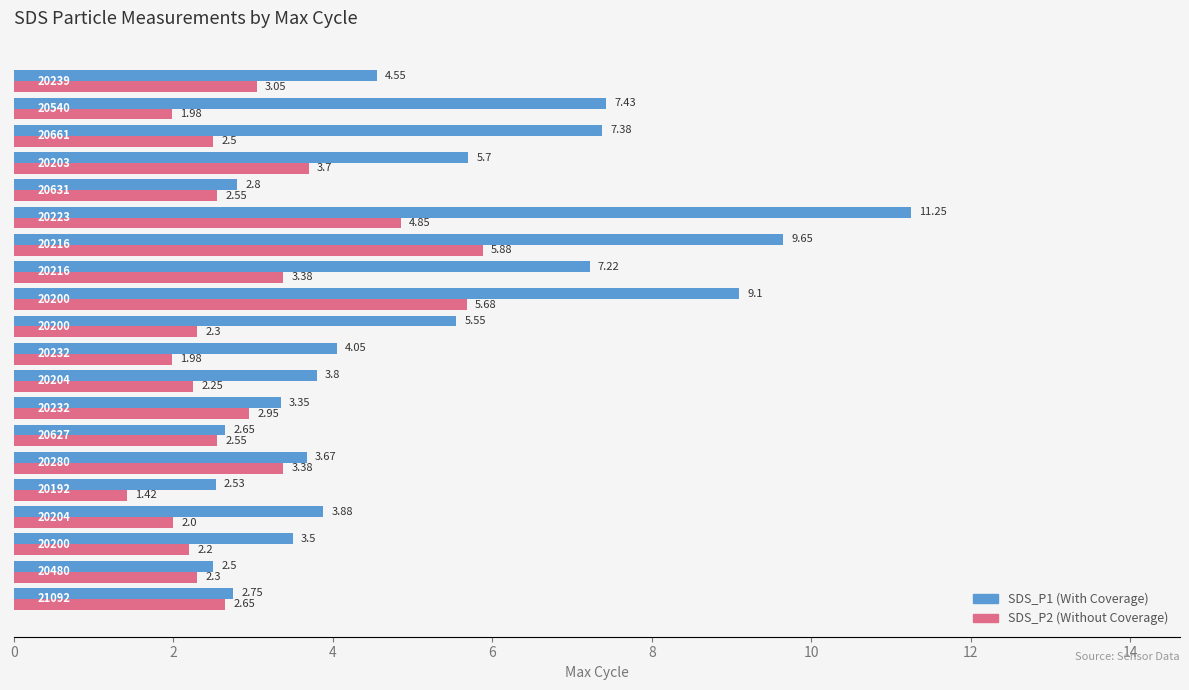

Count the number of categories in the chart.

20